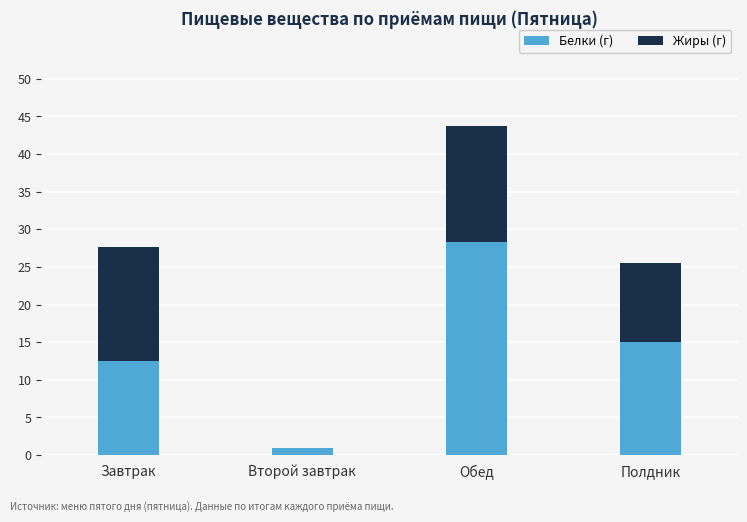

True or false: Белки (г) has a value of 45.3 at Обед.

False